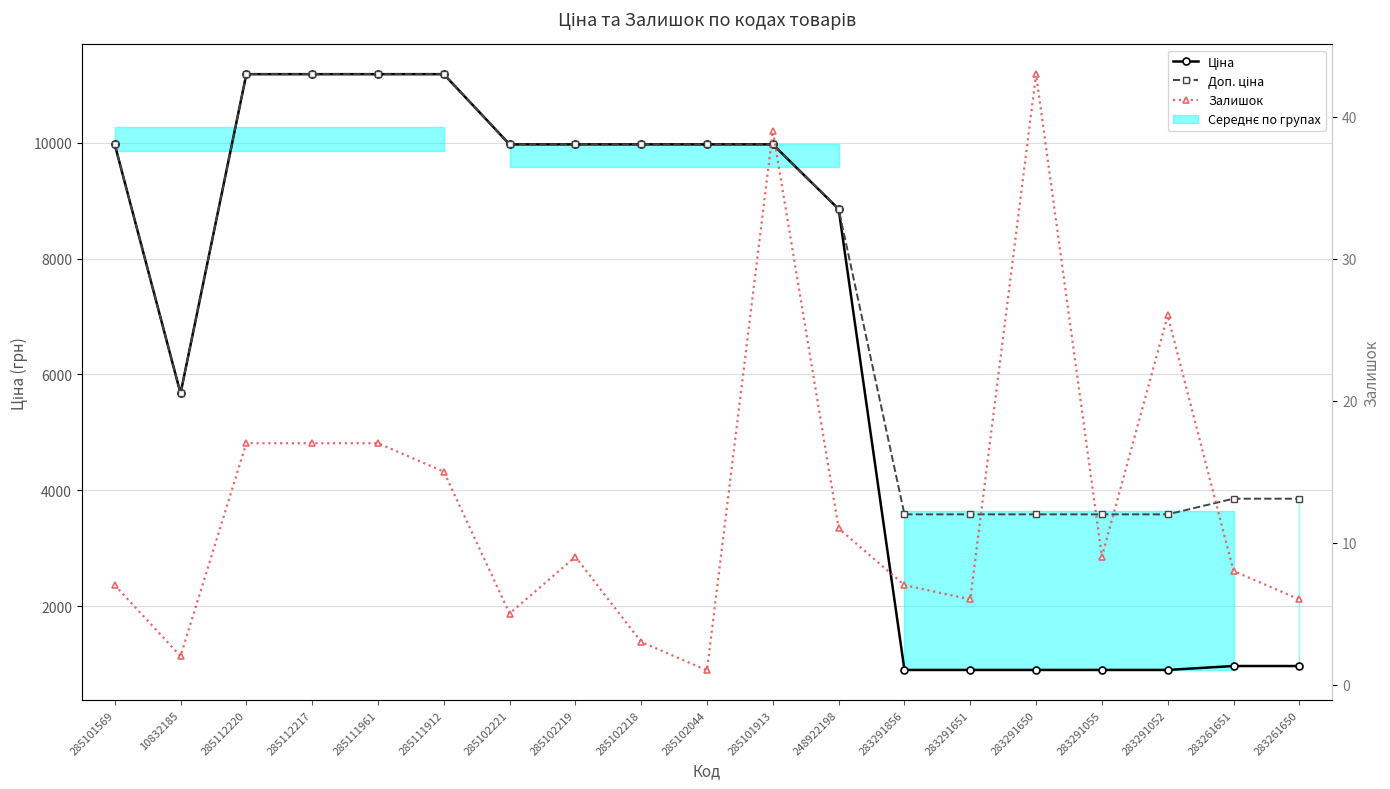

What is the value of the Залишок point at the 6th from the left?

15.0